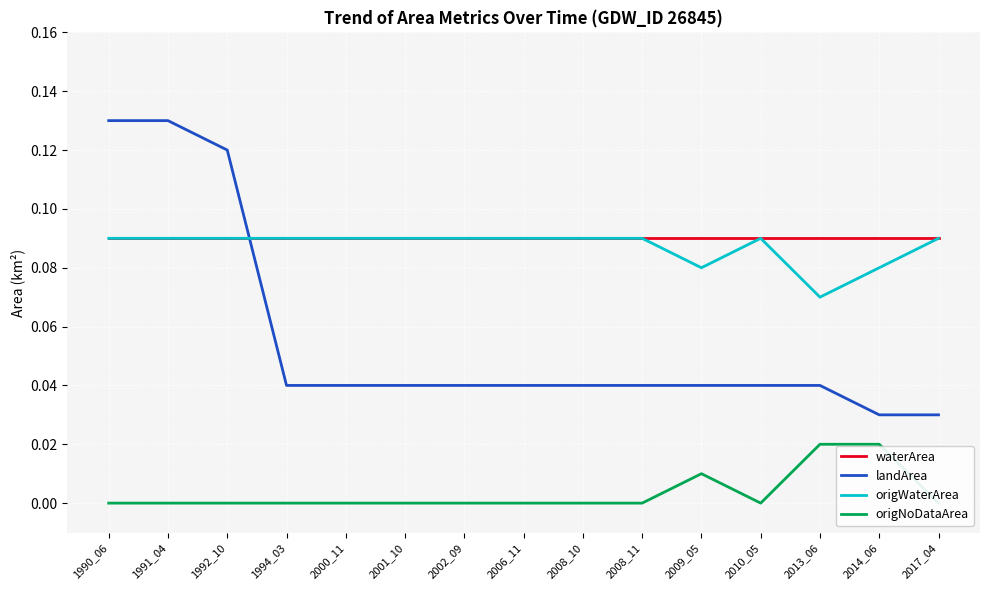

Reading left to right, list all the values displayed in this chart.

waterArea: 0.1	0.1	0.1	0.1	0.1	0.1	0.1	0.1	0.1	0.1	0.1	0.1	0.1	0.1	0.1
landArea: 0.1	0.1	0.1	0.0	0.0	0.0	0.0	0.0	0.0	0.0	0.0	0.0	0.0	0.0	0.0
origWaterArea: 0.1	0.1	0.1	0.1	0.1	0.1	0.1	0.1	0.1	0.1	0.1	0.1	0.1	0.1	0.1
origNoDataArea: 0.0	0.0	0.0	0.0	0.0	0.0	0.0	0.0	0.0	0.0	0.0	0.0	0.0	0.0	0.0